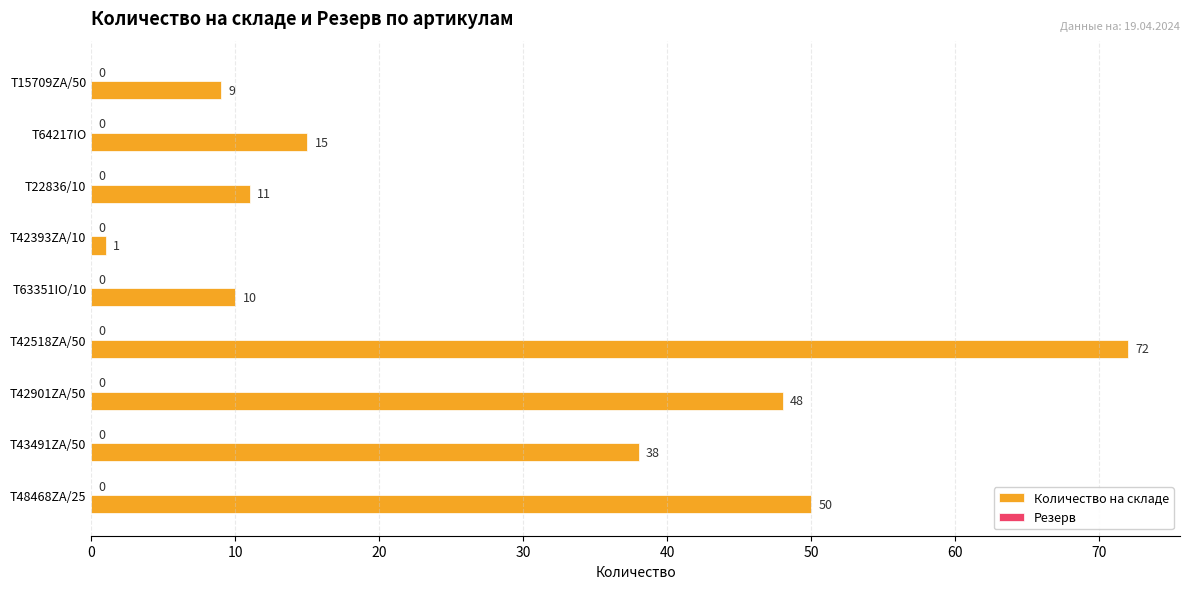

The chart shows a value of 1 at T42393ZA/10. True or false?

True